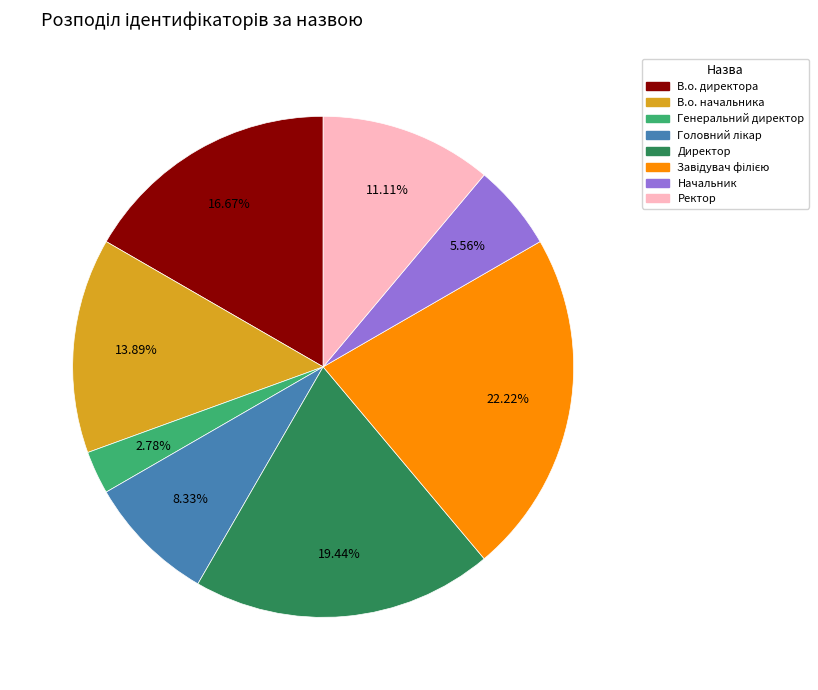

How many segments does this pie chart have?

8